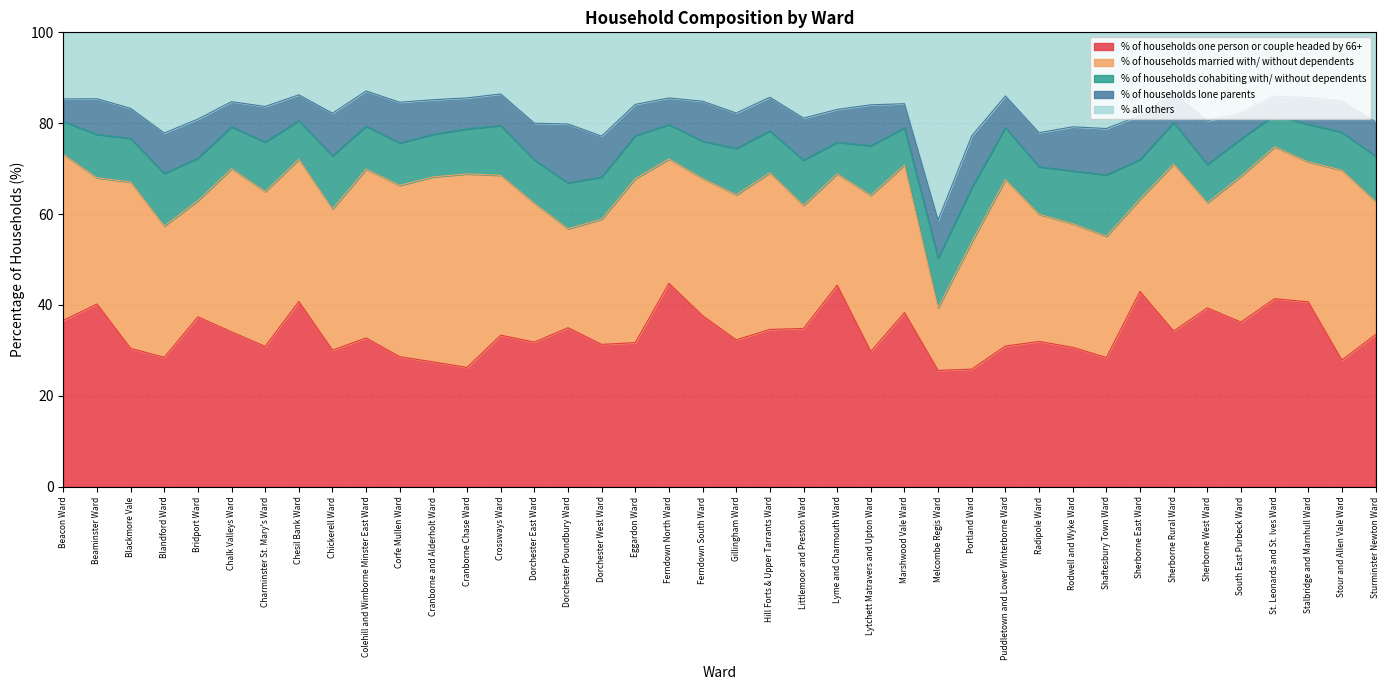

At how many categories does at least one series exceed 24?

40